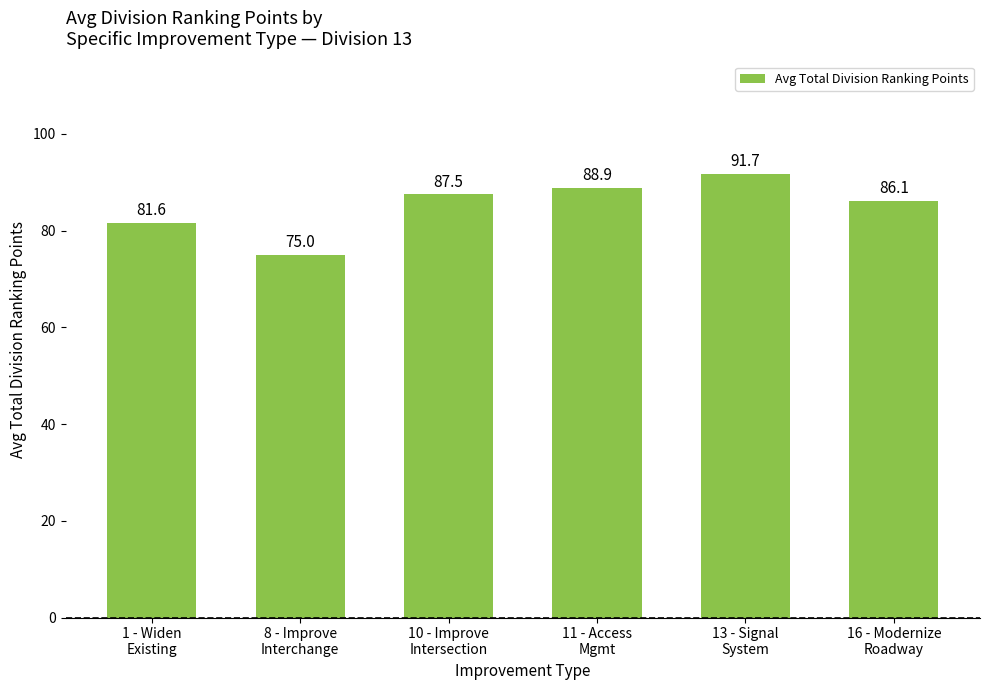

List the labels in order of value, smallest first.

8 - Improve
Interchange, 1 - Widen
Existing, 16 - Modernize
Roadway, 10 - Improve
Intersection, 11 - Access
Mgmt, 13 - Signal
System